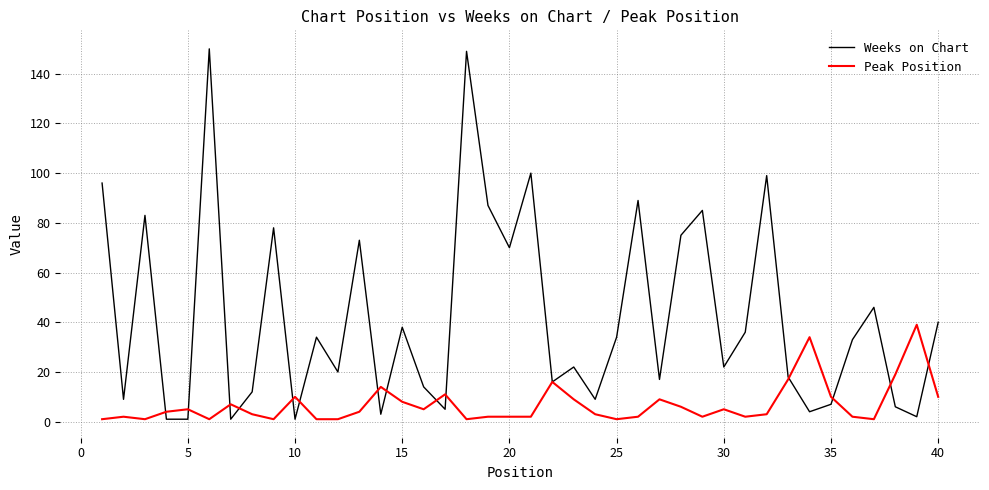

At how many categories does at least one series exceed 105?

2